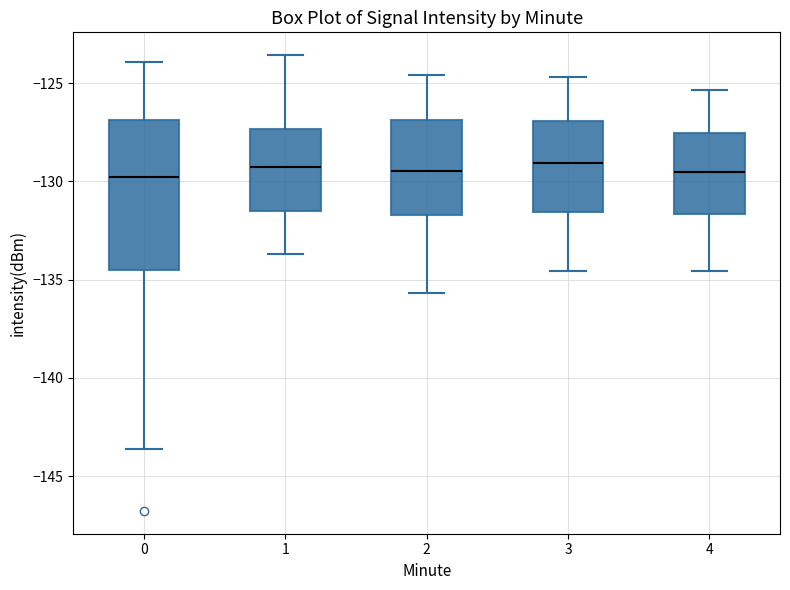

Reading left to right, transcribe this box plot: for each box, give where its median line is, the range the box spans, and where its two whiskers end, as read against the y-axis. The values are not printed on the chart, so give them approximately, as read against the axis.

0: median -130.0, box -134.5 to -127.0, whiskers -143.5 to -124.0
1: median -129.5, box -131.5 to -127.5, whiskers -133.5 to -123.5
2: median -129.5, box -131.5 to -127.0, whiskers -135.5 to -124.5
3: median -129.0, box -131.5 to -127.0, whiskers -134.5 to -124.5
4: median -129.5, box -131.5 to -127.5, whiskers -134.5 to -125.5